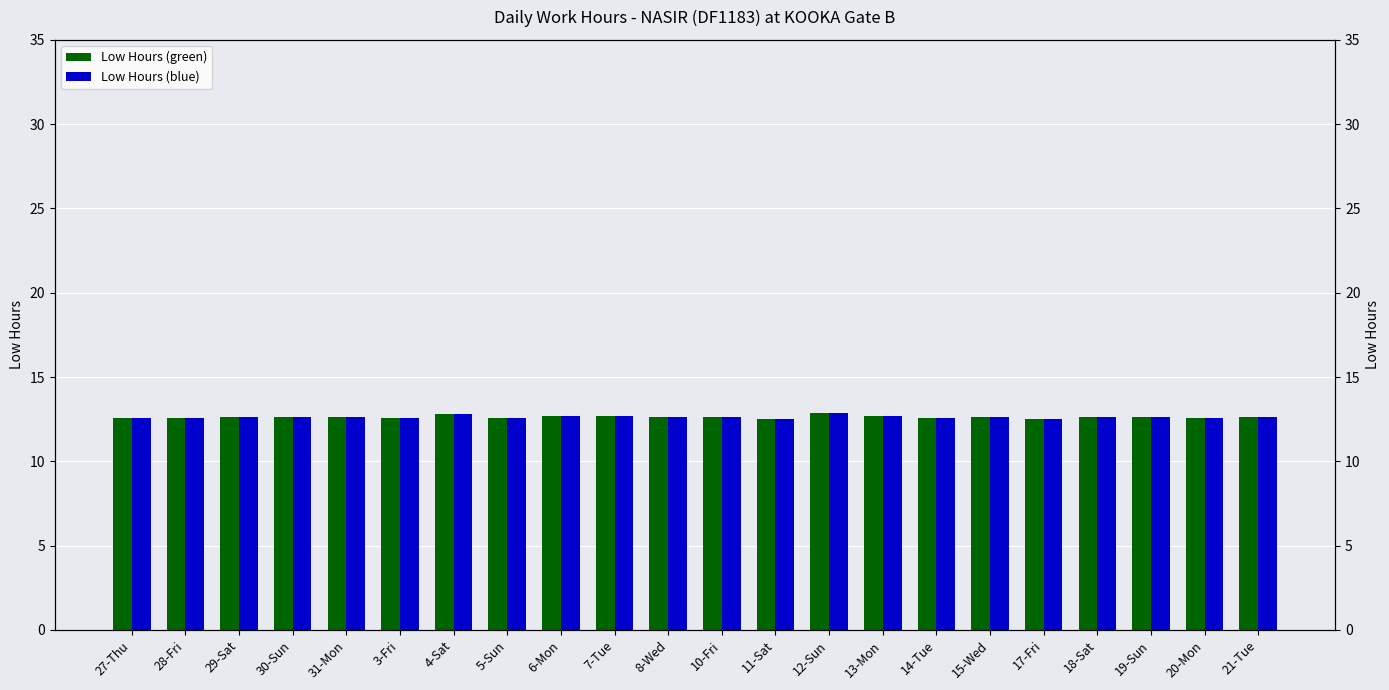

Which has a higher value, 29-Sat or 30-Sun?

29-Sat